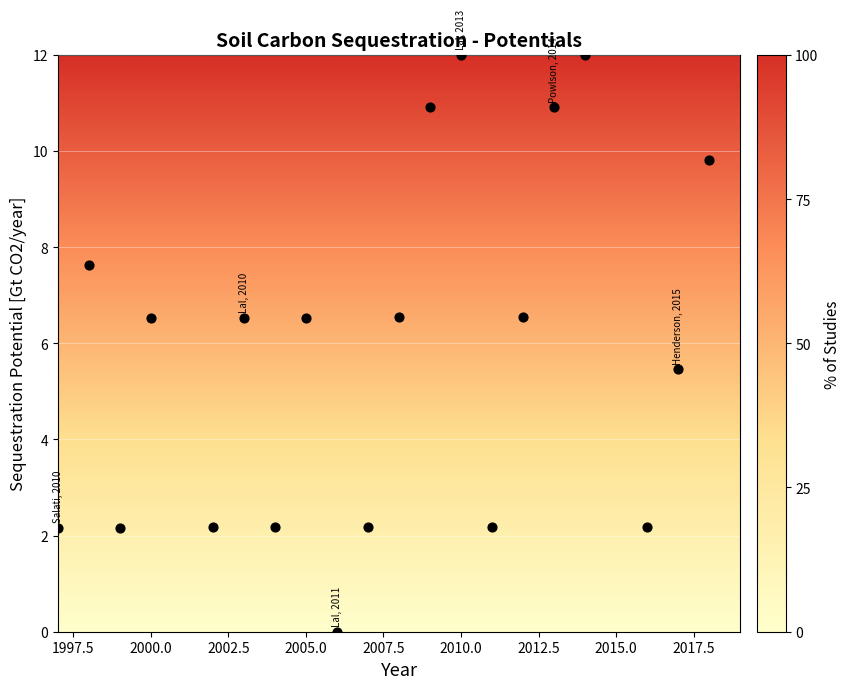

What is the range of Y values (max minus min)?

12.0